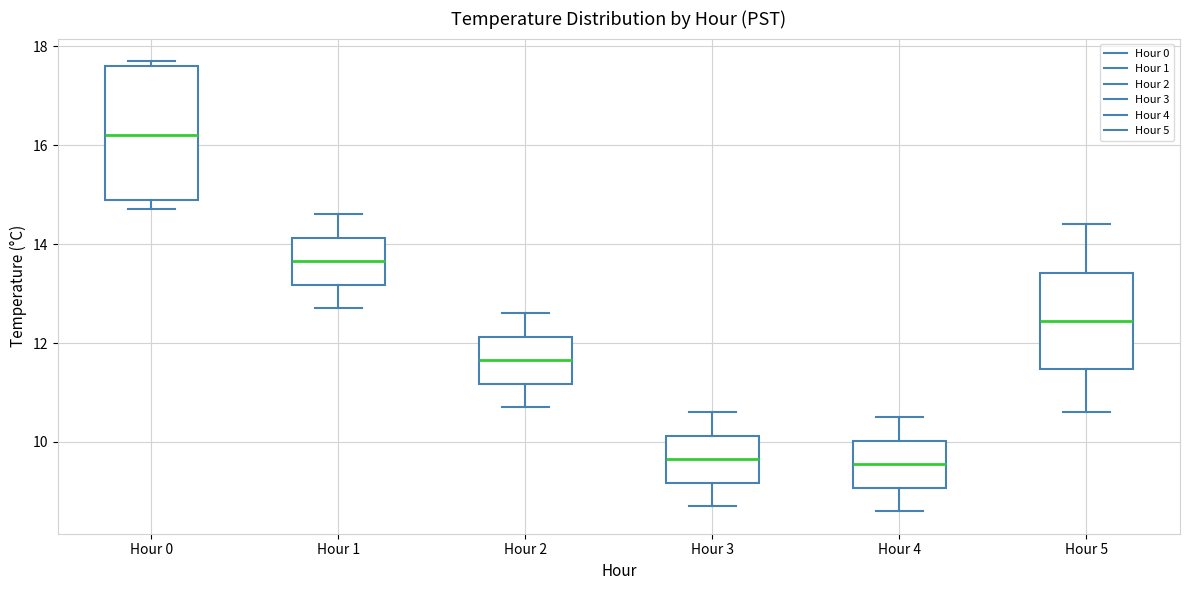

Comparing the boxes themselves (not the whiskers), which one is the tallest?

Hour 0